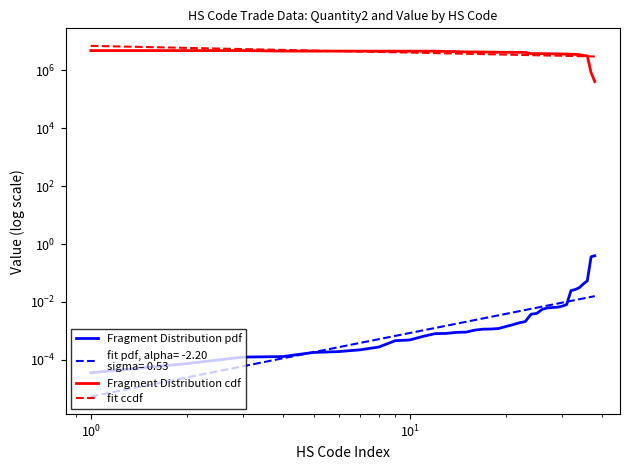

What is the greatest value displayed?

7019002.2